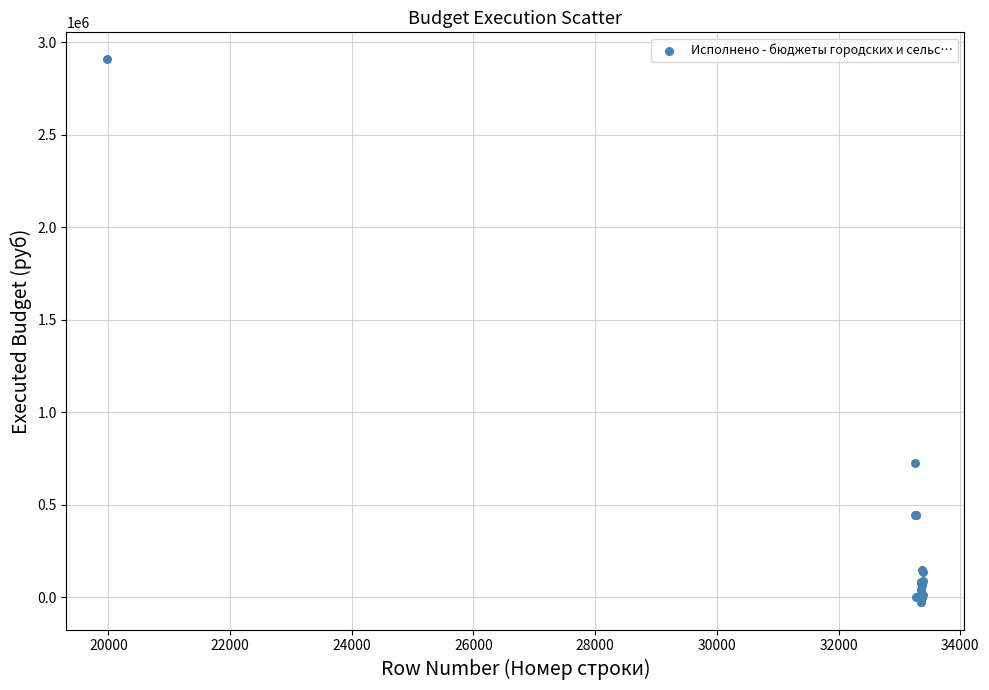

What Y value in the scatter plot is closest to 1439376?

728291.0